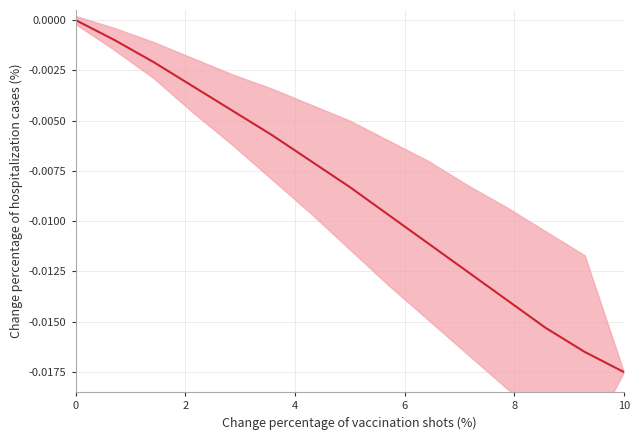

How many values are below zero?

14